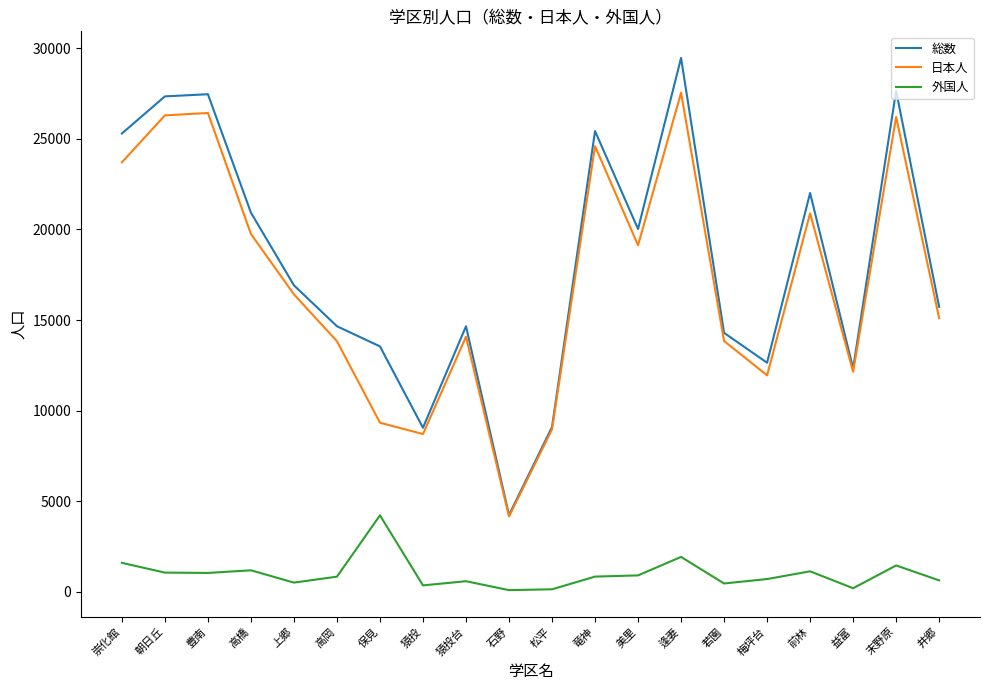

How many values in the 日本人 series are below 16416?

10